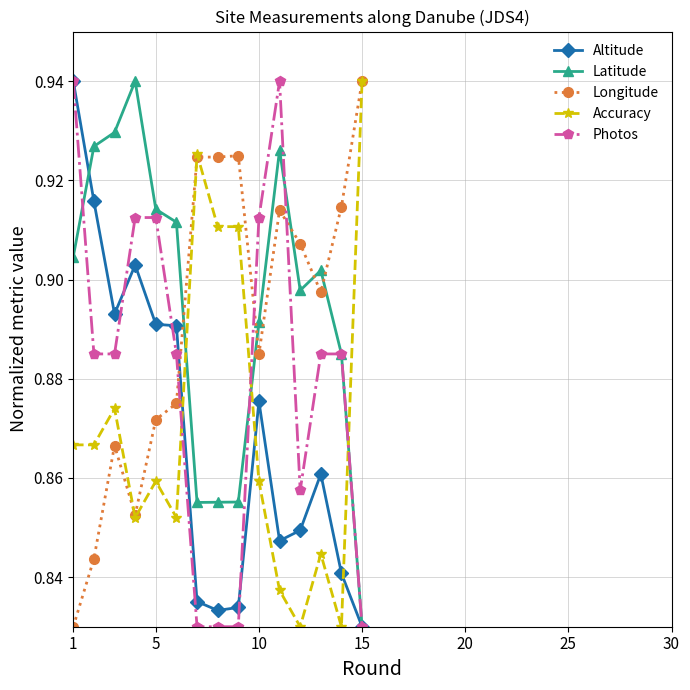

Count the Altitude values in the range 0 to 1.

15